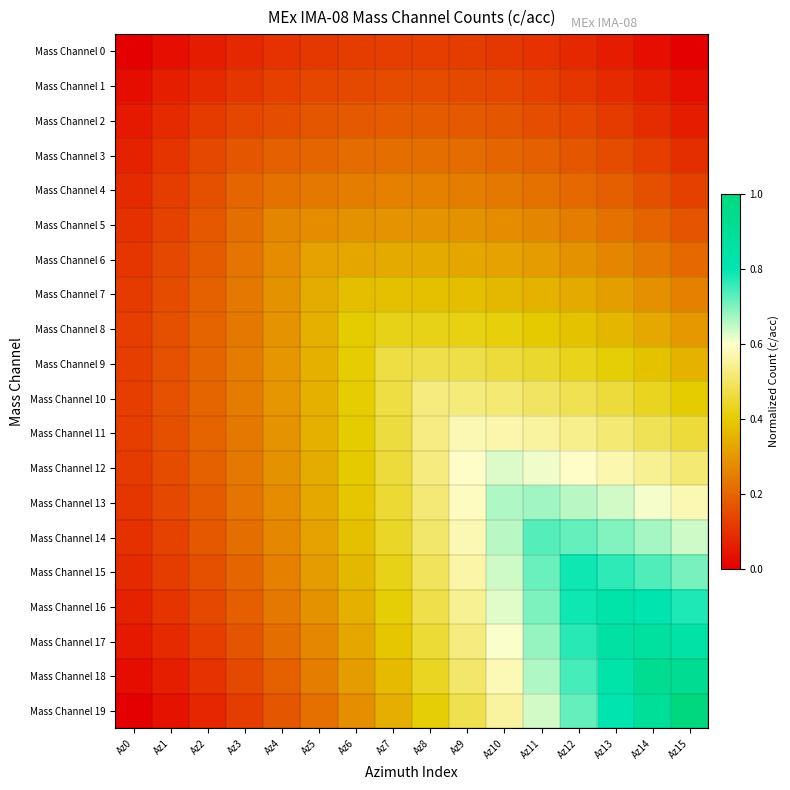

Reading left to right, transcribe all the data shown in this chart.

Mass Channel 0: Az0=0.0	Az1=0.0	Az2=0.1	Az3=0.1	Az4=0.1	Az5=0.1	Az6=0.1	Az7=0.1	Az8=0.1	Az9=0.1	Az10=0.1	Az11=0.1	Az12=0.1	Az13=0.1	Az14=0.0	Az15=0.0
Mass Channel 1: Az0=0.0	Az1=0.1	Az2=0.1	Az3=0.1	Az4=0.1	Az5=0.1	Az6=0.1	Az7=0.2	Az8=0.2	Az9=0.1	Az10=0.1	Az11=0.1	Az12=0.1	Az13=0.1	Az14=0.1	Az15=0.0
Mass Channel 2: Az0=0.0	Az1=0.1	Az2=0.1	Az3=0.1	Az4=0.2	Az5=0.2	Az6=0.2	Az7=0.2	Az8=0.2	Az9=0.2	Az10=0.2	Az11=0.2	Az12=0.1	Az13=0.1	Az14=0.1	Az15=0.1
Mass Channel 3: Az0=0.1	Az1=0.1	Az2=0.1	Az3=0.2	Az4=0.2	Az5=0.2	Az6=0.2	Az7=0.2	Az8=0.2	Az9=0.2	Az10=0.2	Az11=0.2	Az12=0.2	Az13=0.1	Az14=0.1	Az15=0.1
Mass Channel 4: Az0=0.1	Az1=0.1	Az2=0.2	Az3=0.2	Az4=0.2	Az5=0.2	Az6=0.2	Az7=0.3	Az8=0.3	Az9=0.2	Az10=0.2	Az11=0.2	Az12=0.2	Az13=0.2	Az14=0.2	Az15=0.1
Mass Channel 5: Az0=0.1	Az1=0.1	Az2=0.2	Az3=0.2	Az4=0.3	Az5=0.3	Az6=0.3	Az7=0.3	Az8=0.3	Az9=0.3	Az10=0.3	Az11=0.3	Az12=0.2	Az13=0.2	Az14=0.2	Az15=0.2
Mass Channel 6: Az0=0.1	Az1=0.1	Az2=0.2	Az3=0.2	Az4=0.3	Az5=0.3	Az6=0.3	Az7=0.3	Az8=0.3	Az9=0.3	Az10=0.3	Az11=0.3	Az12=0.3	Az13=0.3	Az14=0.2	Az15=0.2
Mass Channel 7: Az0=0.1	Az1=0.2	Az2=0.2	Az3=0.2	Az4=0.3	Az5=0.3	Az6=0.4	Az7=0.4	Az8=0.4	Az9=0.4	Az10=0.4	Az11=0.3	Az12=0.3	Az13=0.3	Az14=0.3	Az15=0.3
Mass Channel 8: Az0=0.1	Az1=0.2	Az2=0.2	Az3=0.2	Az4=0.3	Az5=0.3	Az6=0.4	Az7=0.4	Az8=0.4	Az9=0.4	Az10=0.4	Az11=0.4	Az12=0.4	Az13=0.4	Az14=0.3	Az15=0.3
Mass Channel 9: Az0=0.1	Az1=0.2	Az2=0.2	Az3=0.2	Az4=0.3	Az5=0.3	Az6=0.4	Az7=0.5	Az8=0.5	Az9=0.5	Az10=0.5	Az11=0.4	Az12=0.4	Az13=0.4	Az14=0.4	Az15=0.3
Mass Channel 10: Az0=0.1	Az1=0.2	Az2=0.2	Az3=0.2	Az4=0.3	Az5=0.3	Az6=0.4	Az7=0.5	Az8=0.5	Az9=0.5	Az10=0.5	Az11=0.5	Az12=0.5	Az13=0.5	Az14=0.4	Az15=0.4
Mass Channel 11: Az0=0.1	Az1=0.2	Az2=0.2	Az3=0.2	Az4=0.3	Az5=0.3	Az6=0.4	Az7=0.5	Az8=0.5	Az9=0.6	Az10=0.6	Az11=0.6	Az12=0.5	Az13=0.5	Az14=0.5	Az15=0.5
Mass Channel 12: Az0=0.1	Az1=0.2	Az2=0.2	Az3=0.2	Az4=0.3	Az5=0.3	Az6=0.4	Az7=0.5	Az8=0.5	Az9=0.6	Az10=0.6	Az11=0.6	Az12=0.6	Az13=0.6	Az14=0.5	Az15=0.5
Mass Channel 13: Az0=0.1	Az1=0.1	Az2=0.2	Az3=0.2	Az4=0.3	Az5=0.3	Az6=0.4	Az7=0.5	Az8=0.5	Az9=0.6	Az10=0.7	Az11=0.7	Az12=0.7	Az13=0.6	Az14=0.6	Az15=0.6
Mass Channel 14: Az0=0.1	Az1=0.1	Az2=0.2	Az3=0.2	Az4=0.3	Az5=0.3	Az6=0.4	Az7=0.4	Az8=0.5	Az9=0.6	Az10=0.7	Az11=0.7	Az12=0.7	Az13=0.7	Az14=0.7	Az15=0.6
Mass Channel 15: Az0=0.1	Az1=0.1	Az2=0.2	Az3=0.2	Az4=0.3	Az5=0.3	Az6=0.4	Az7=0.4	Az8=0.5	Az9=0.6	Az10=0.6	Az11=0.7	Az12=0.8	Az13=0.8	Az14=0.7	Az15=0.7
Mass Channel 16: Az0=0.1	Az1=0.1	Az2=0.1	Az3=0.2	Az4=0.2	Az5=0.3	Az6=0.3	Az7=0.4	Az8=0.5	Az9=0.5	Az10=0.6	Az11=0.7	Az12=0.8	Az13=0.8	Az14=0.8	Az15=0.8
Mass Channel 17: Az0=0.0	Az1=0.1	Az2=0.1	Az3=0.2	Az4=0.2	Az5=0.3	Az6=0.3	Az7=0.4	Az8=0.5	Az9=0.5	Az10=0.6	Az11=0.7	Az12=0.8	Az13=0.9	Az14=0.9	Az15=0.8
Mass Channel 18: Az0=0.0	Az1=0.1	Az2=0.1	Az3=0.1	Az4=0.2	Az5=0.2	Az6=0.3	Az7=0.4	Az8=0.4	Az9=0.5	Az10=0.6	Az11=0.7	Az12=0.7	Az13=0.8	Az14=0.9	Az15=0.9
Mass Channel 19: Az0=0.0	Az1=0.0	Az2=0.1	Az3=0.1	Az4=0.2	Az5=0.2	Az6=0.3	Az7=0.3	Az8=0.4	Az9=0.5	Az10=0.6	Az11=0.6	Az12=0.7	Az13=0.8	Az14=0.9	Az15=1.0